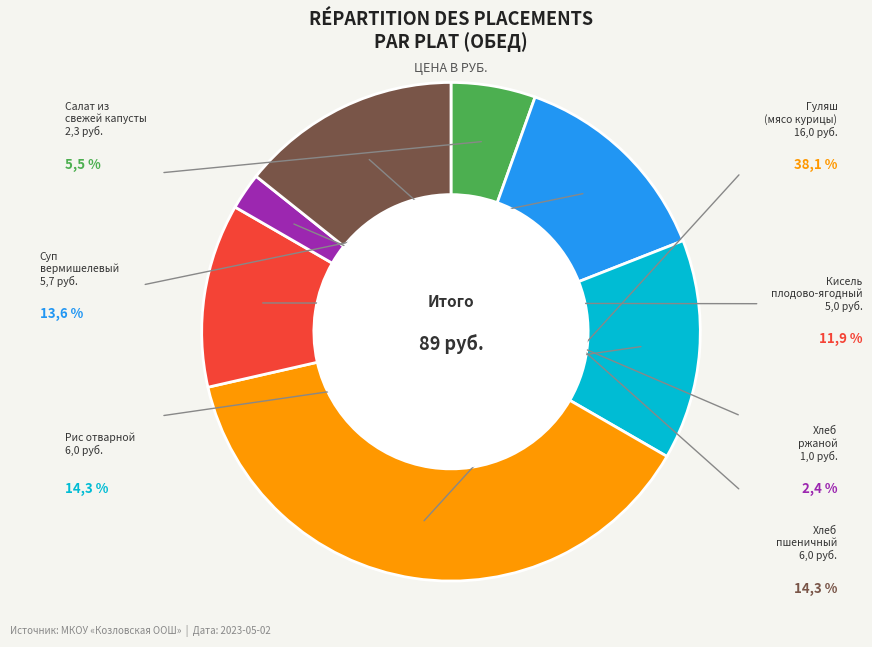

Is there a majority slice in this chart?

No